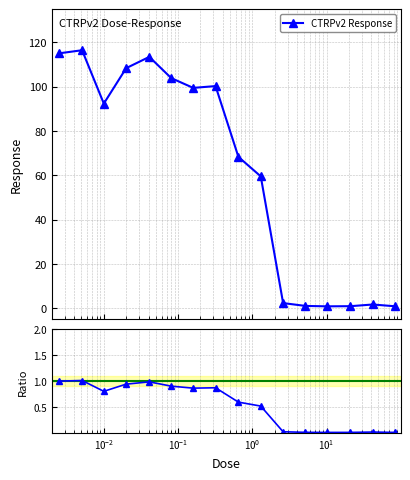

True or false: CTRPv2 Response has more than 2 points higher than both neighbors.

True